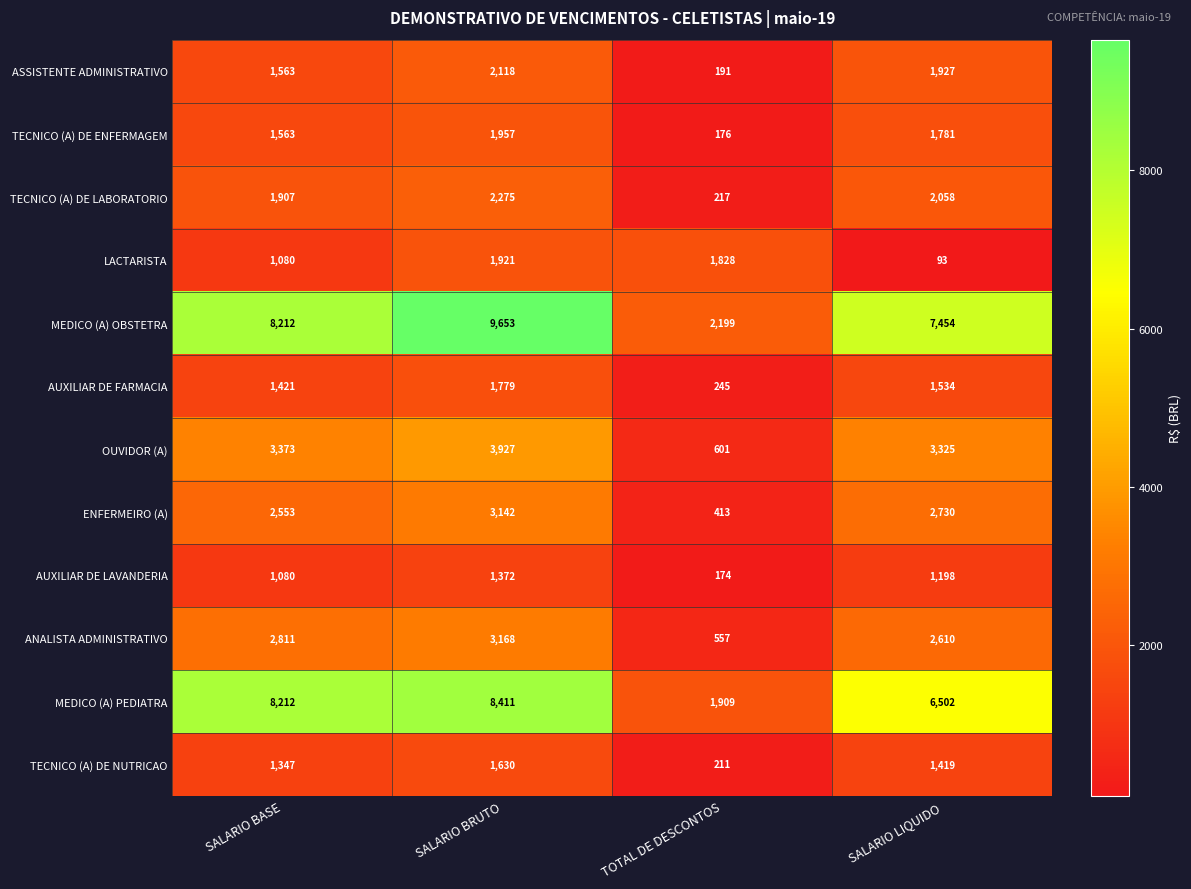

What is the total value across all series at SALARIO BRUTO?

41353